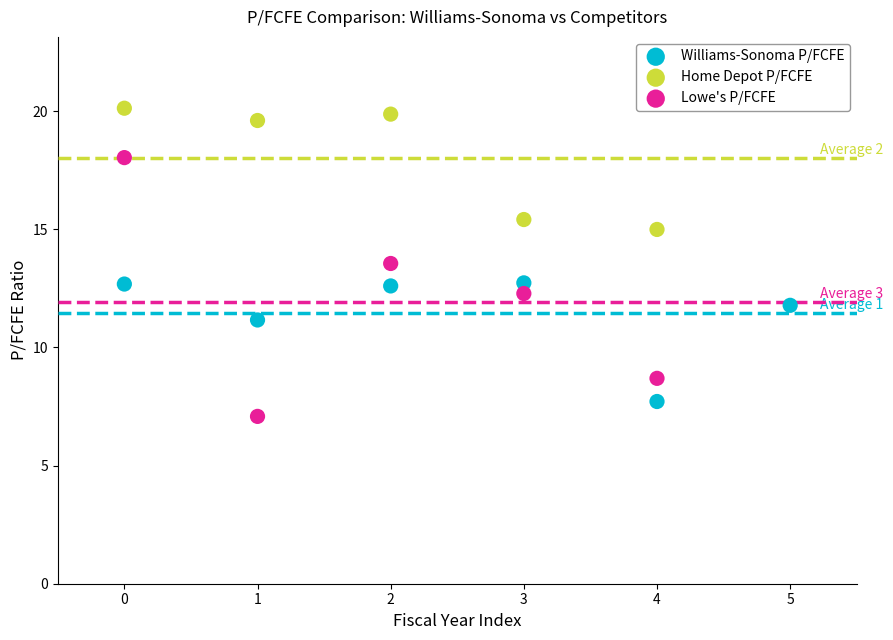

What are all the series names shown in the legend?

Williams-Sonoma P/FCFE, Home Depot P/FCFE, Lowe's P/FCFE